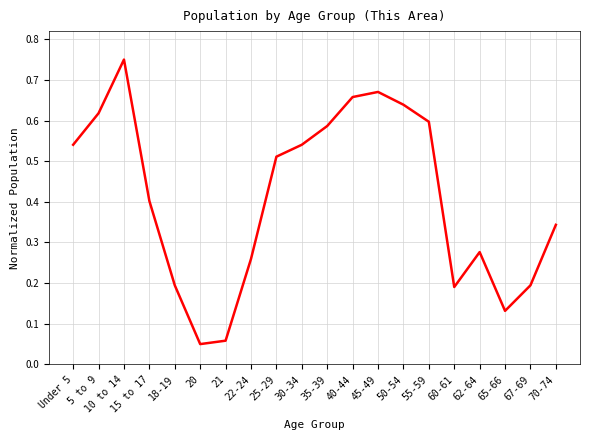

What position from the left is 30-34?

10